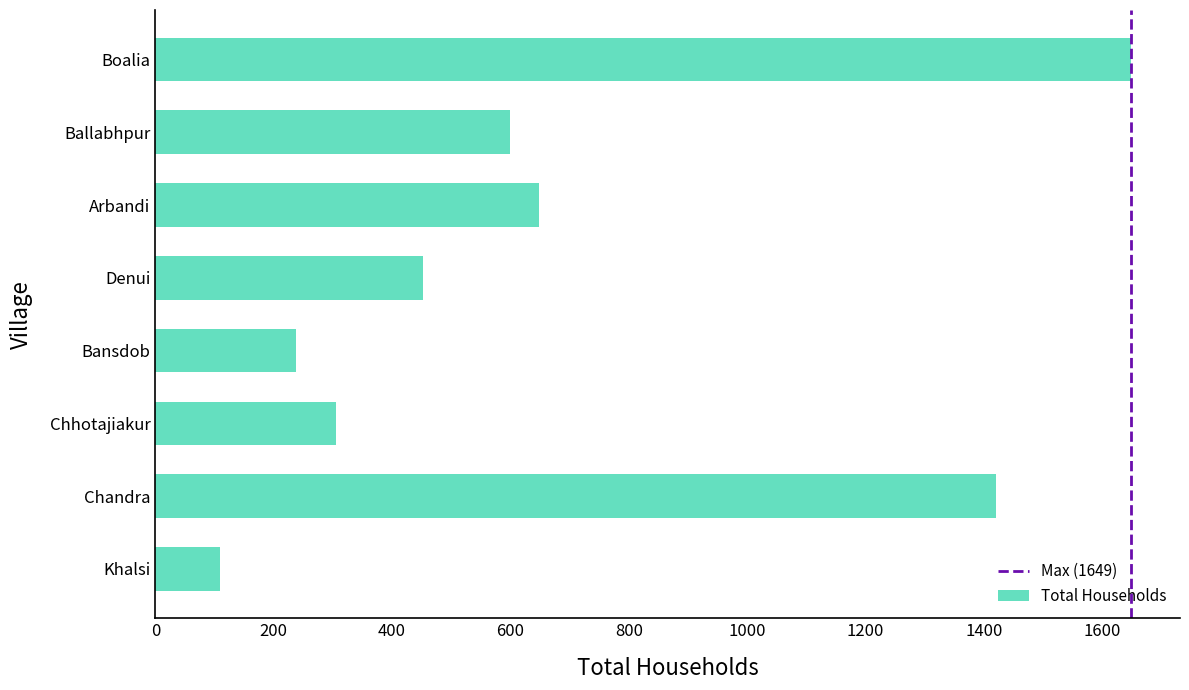

At which category does the chart reach its peak across all series?

Boalia